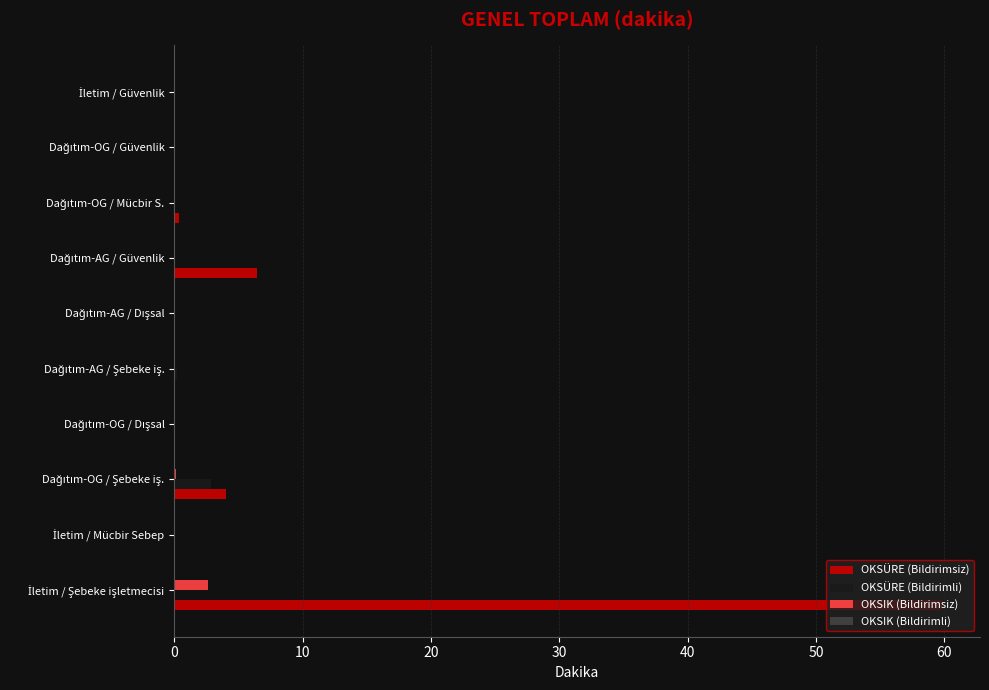

What is the average value of the OKSÜRE (Bildirimsiz) series?

7.1